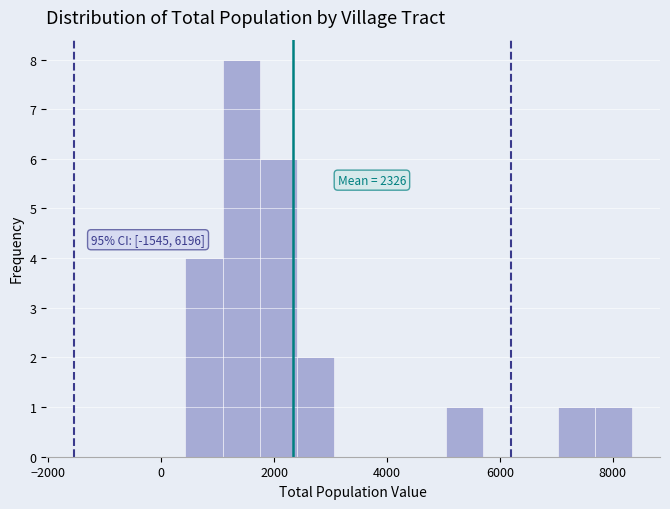

Around what value on the x-axis is the tallest bar? Give the approximate position of its centre, as read against the axis.

1400